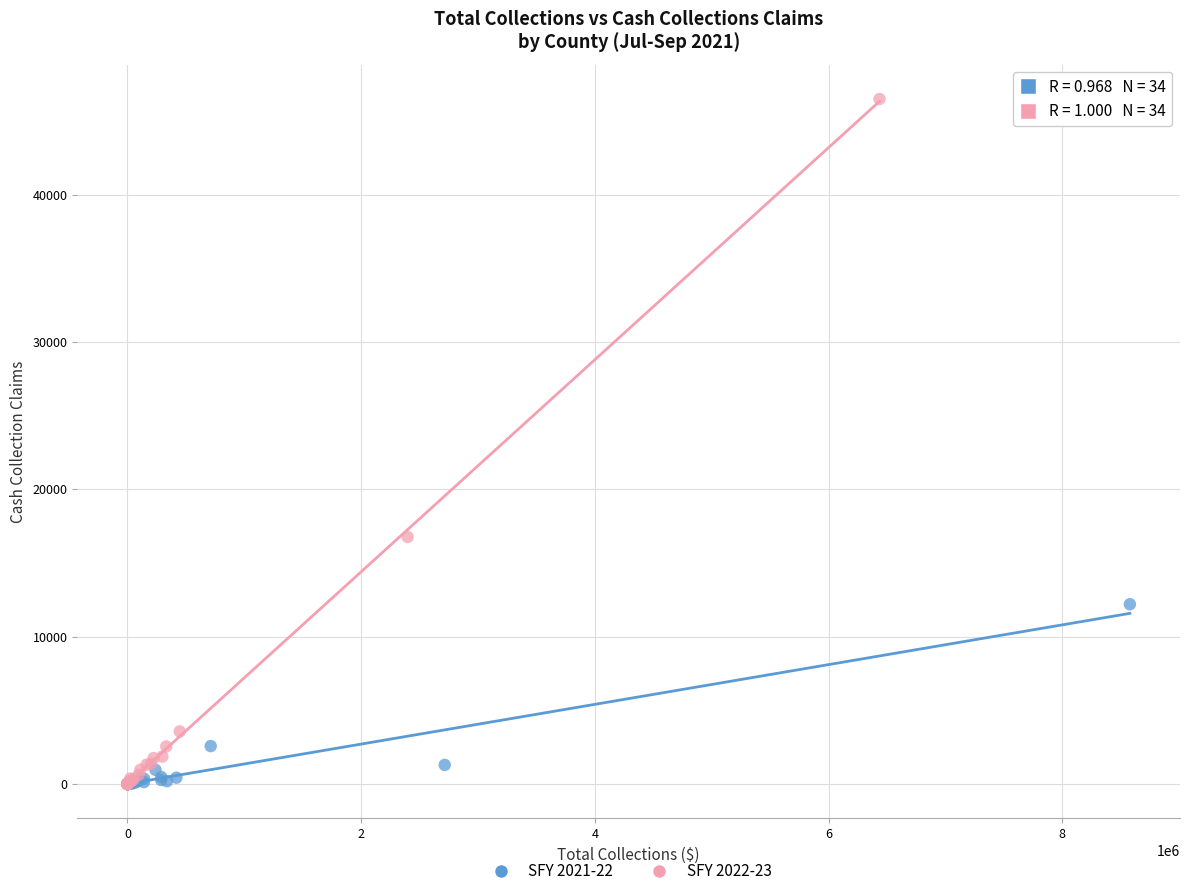

Which series has the widest spread of Y values?

SFY 2022-23